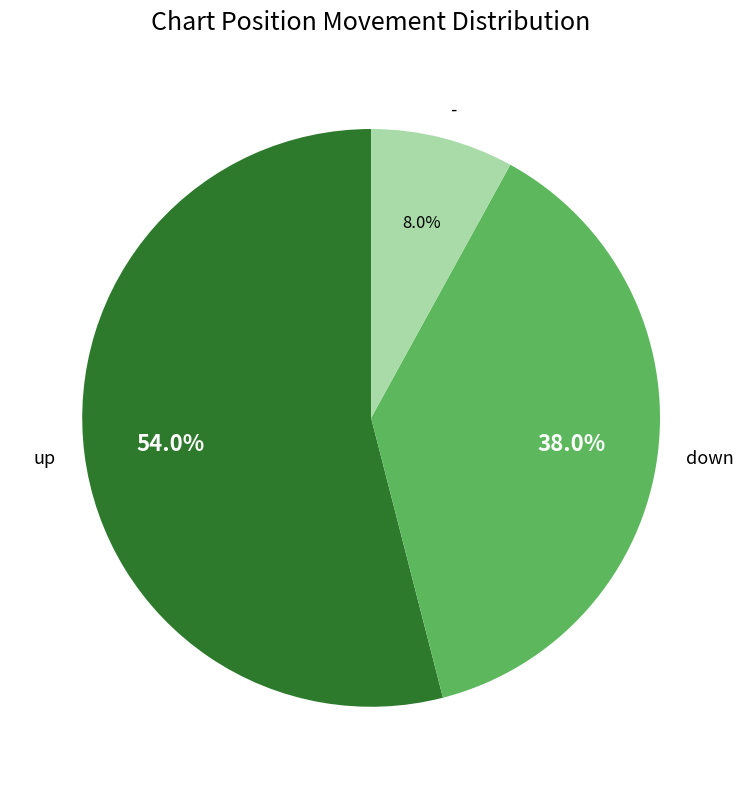

Which slice is the smallest?

-